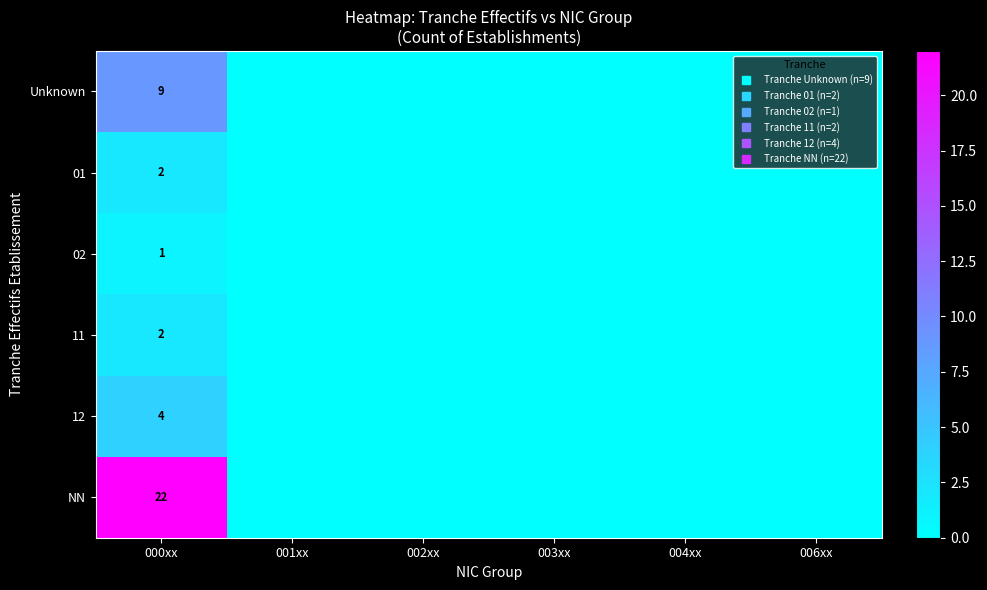

True or false: 12 has a value of -2 at 003xx.

False